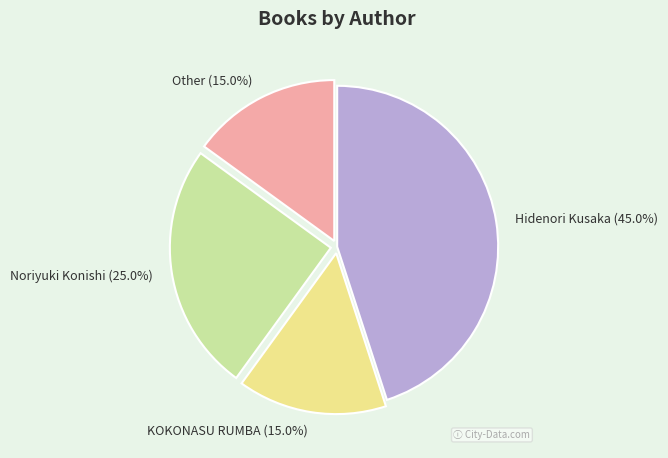

How many slices are in this pie chart?

4